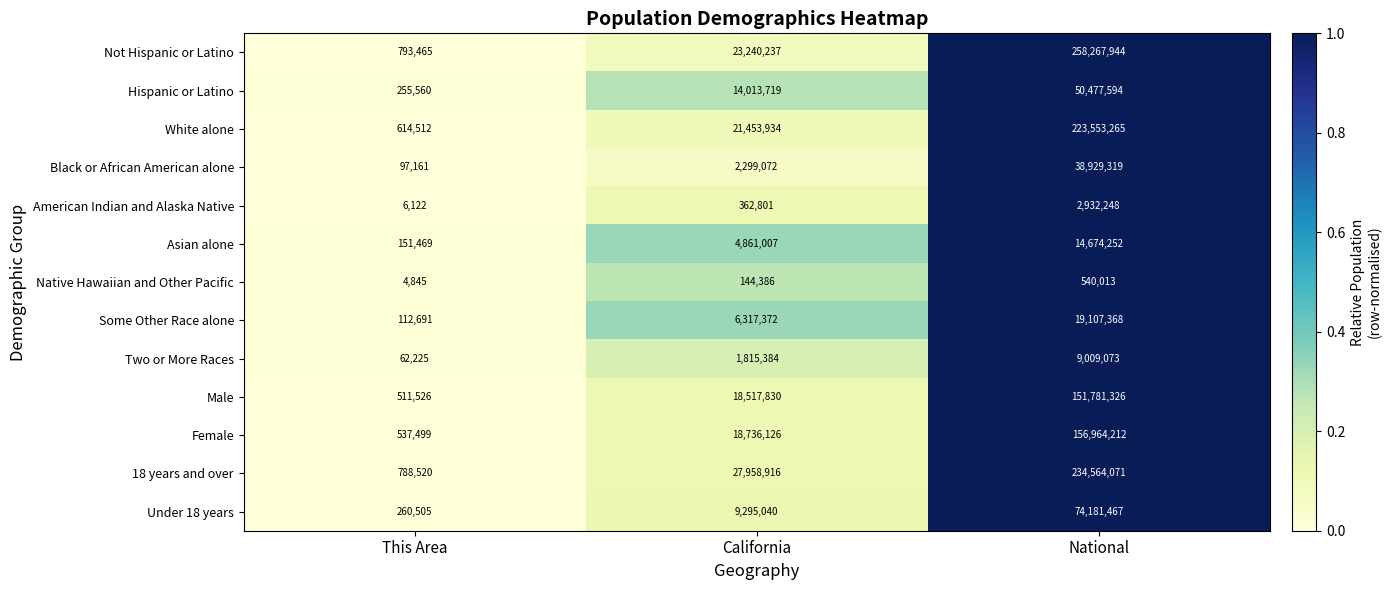

What is the sum of all Hispanic or Latino values?

64746873